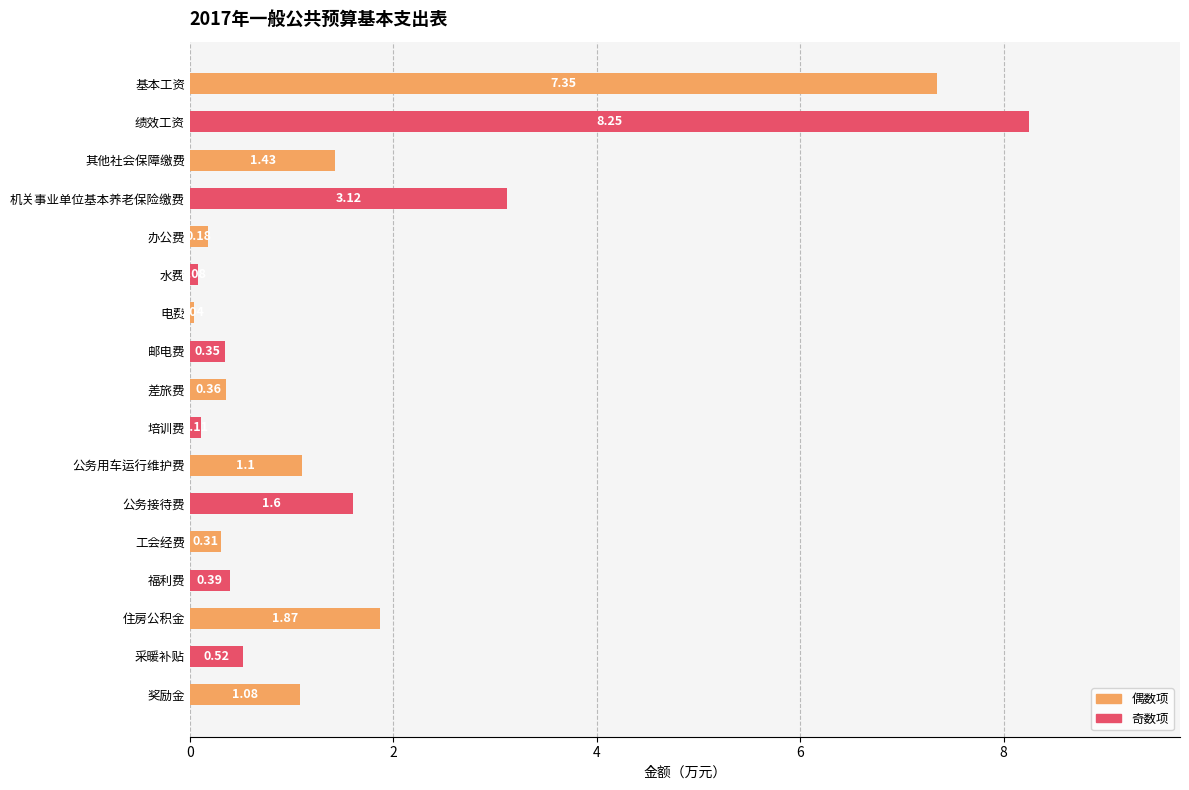

List the labels in order of value, smallest first.

电费, 水费, 培训费, 办公费, 工会经费, 邮电费, 差旅费, 福利费, 采暖补贴, 奖励金, 公务用车运行维护费, 其他社会保障缴费, 公务接待费, 住房公积金, 机关事业单位基本养老保险缴费, 基本工资, 绩效工资